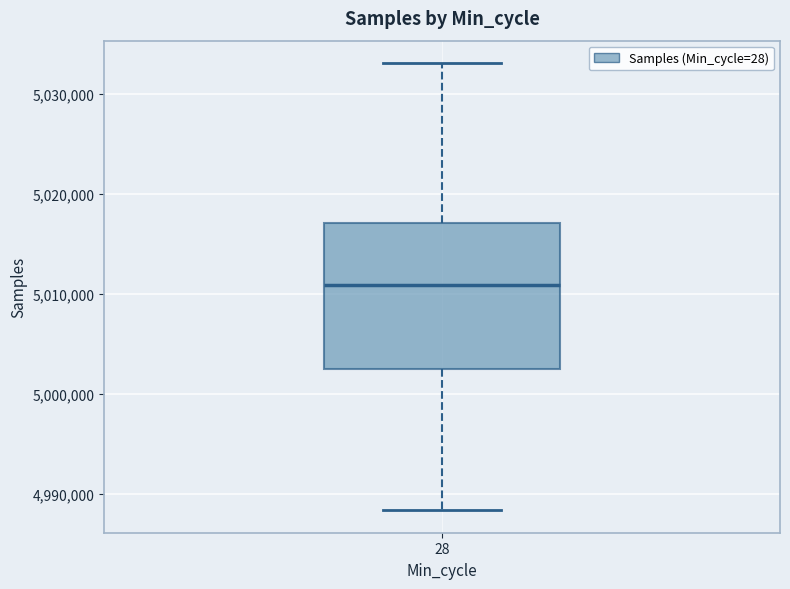

Read this box plot against the y-axis: the position of the median line, the range covered by the box, and the ends of both whiskers. The values are not printed on the chart, so give them approximately, as read against the axis.

median 5011000, box 5003000 to 5017000, whiskers 4988000 to 5033000